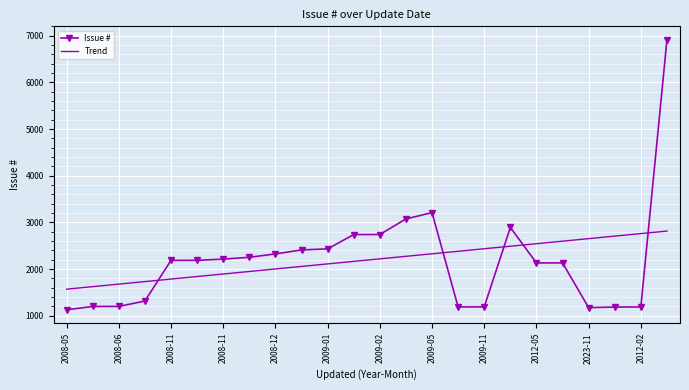

Rank the series by their maximum value, from highest to lowest.

Issue #, Trend